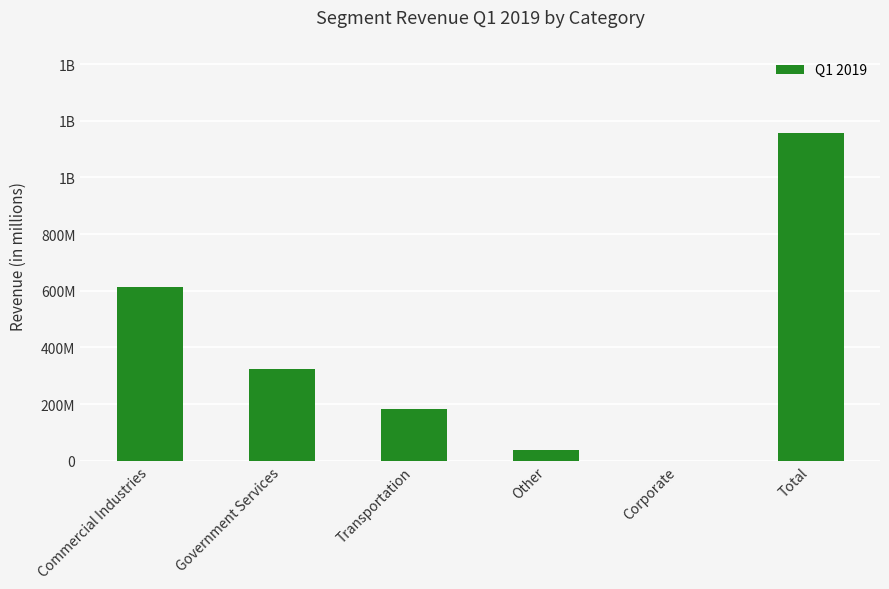

Which label corresponds to the smallest value in the chart?

Corporate